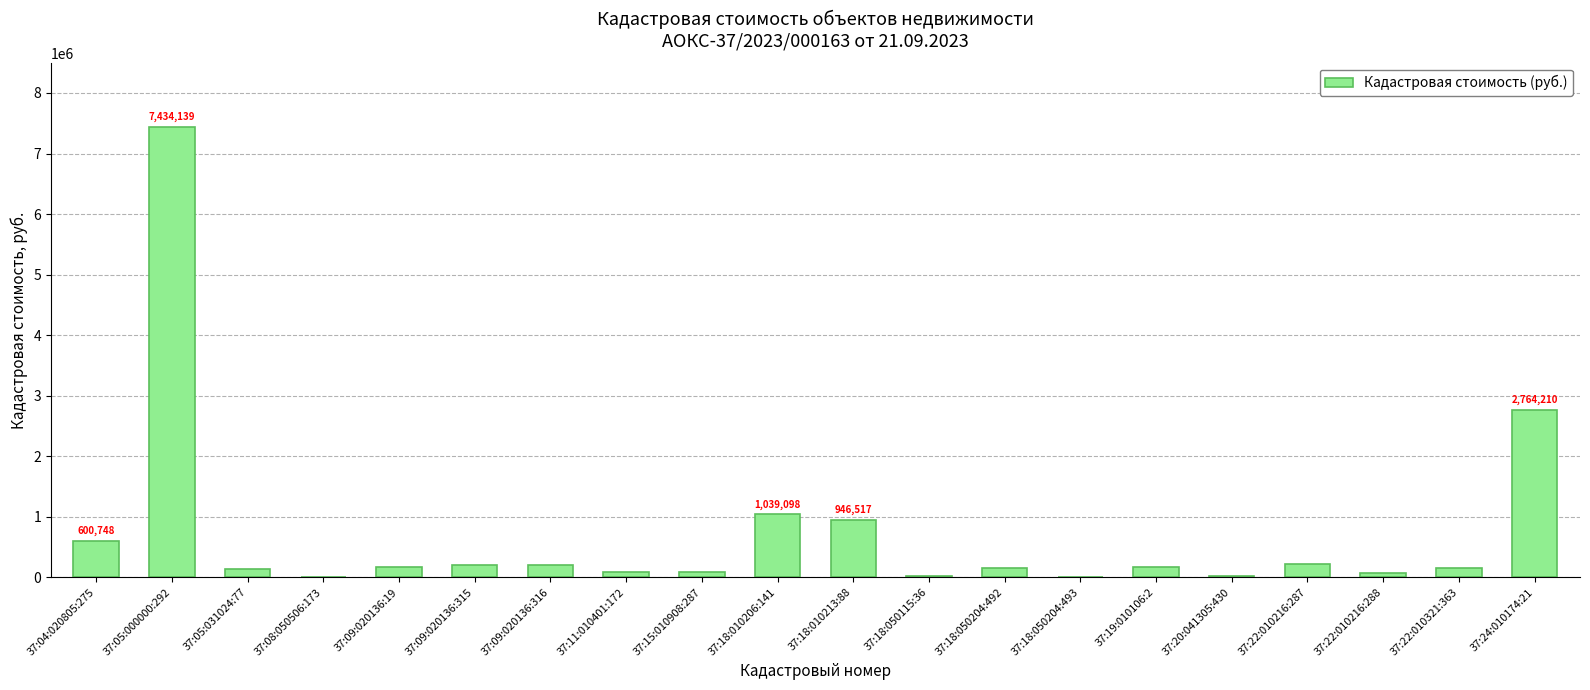

At which category does the chart reach its peak across all series?

37:05:000000:292